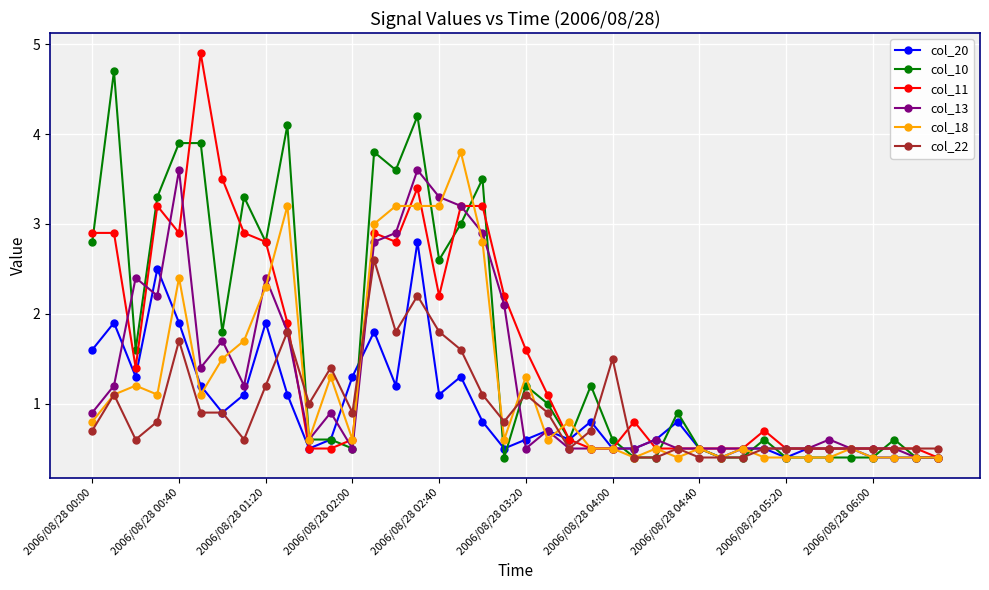

List the series in order of their peak value, lowest first.

col_22, col_20, col_13, col_18, col_10, col_11